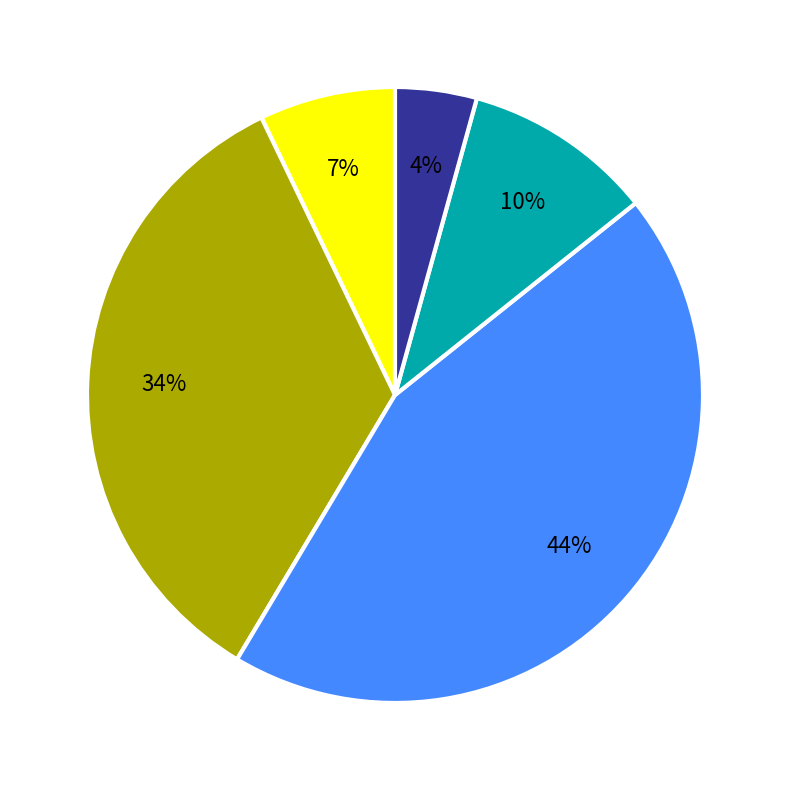

Is there a majority slice in this chart?

No